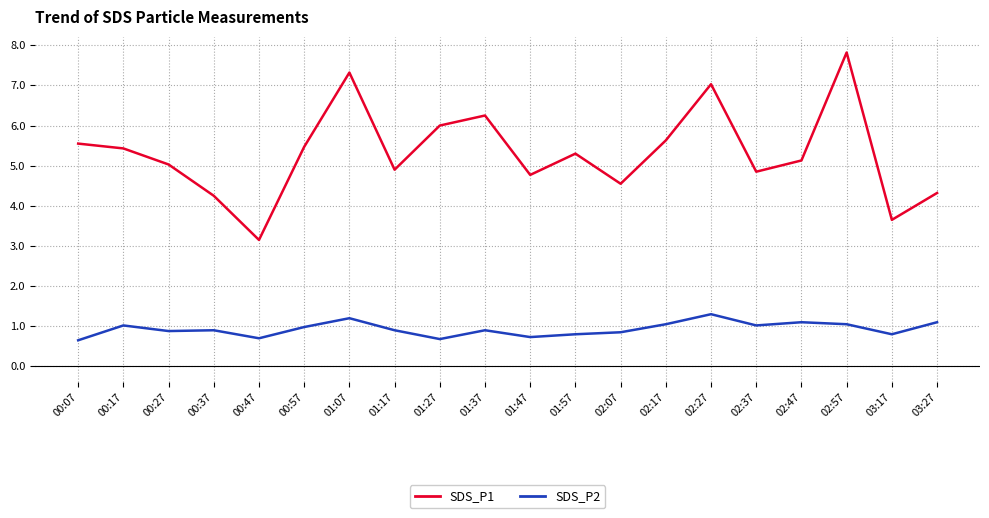

What position from the left is 00:27?

3